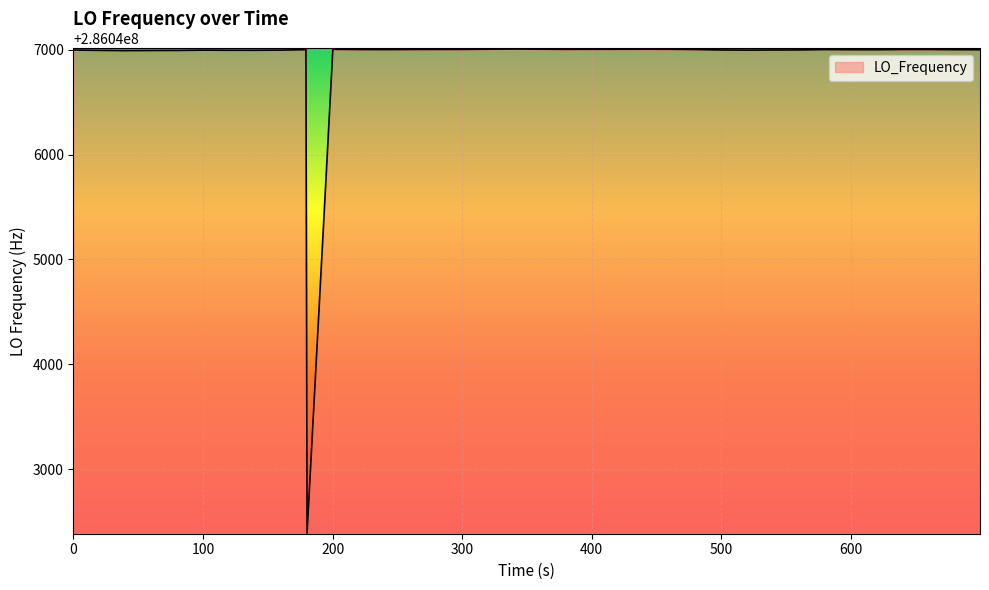

What is the smallest value displayed?

286042391.1